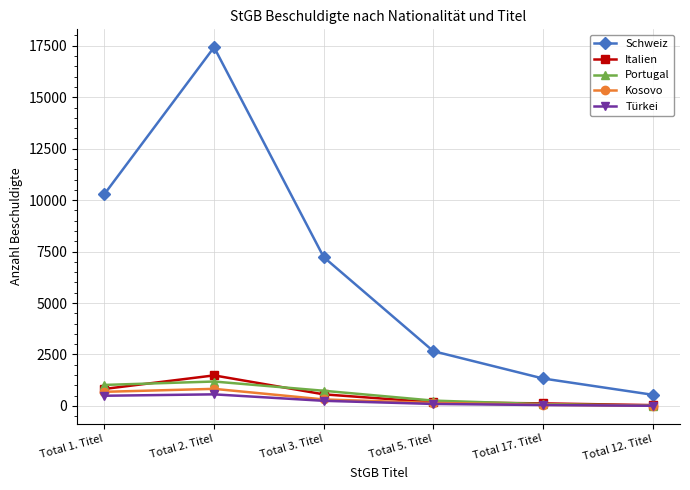

What is the average value of the Portugal series?

552